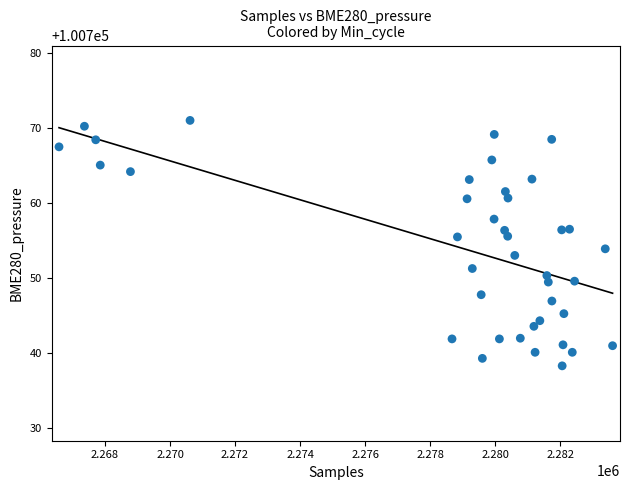

What is the range of Y values (max minus min)?

32.8